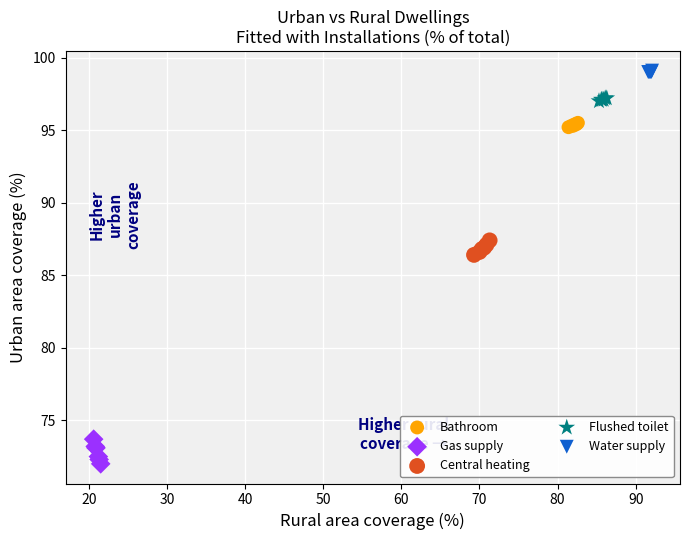

What are all the series names shown in the legend?

Bathroom, Gas supply, Central heating, Flushed toilet, Water supply